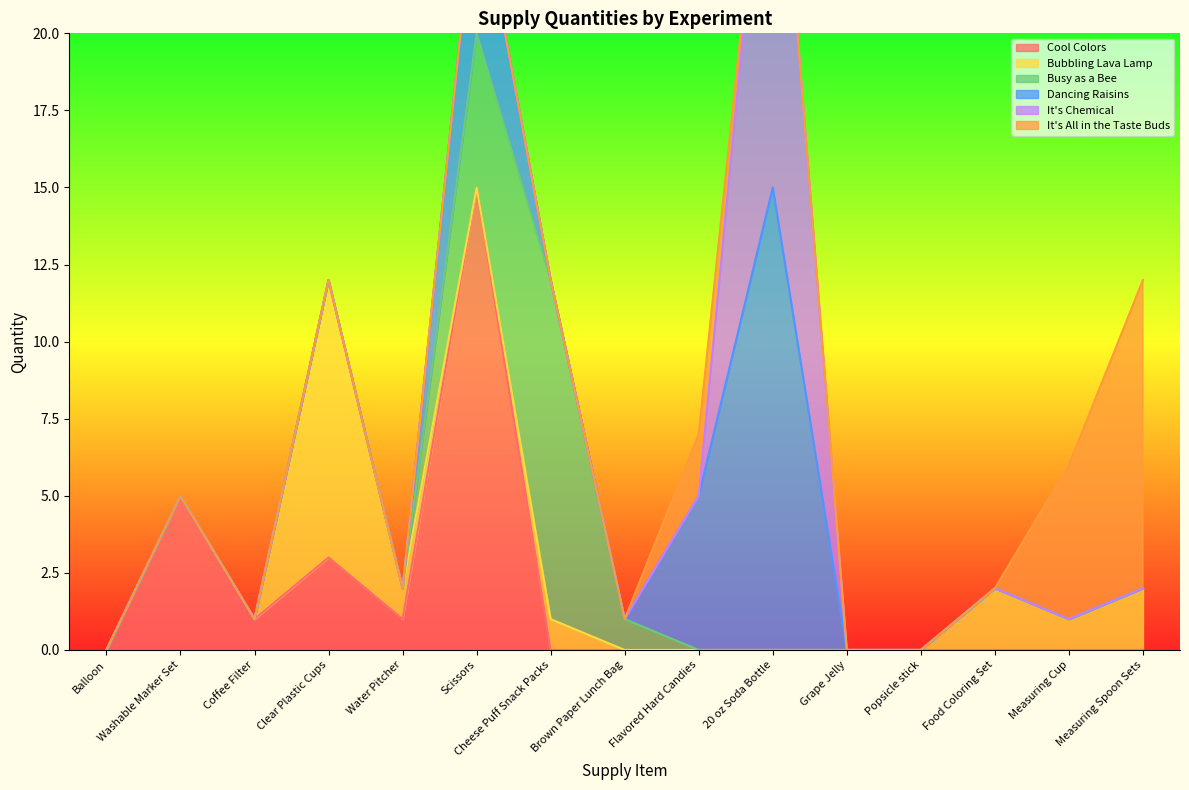

Is it true that Busy as a Bee equals 7 at Scissors?

False